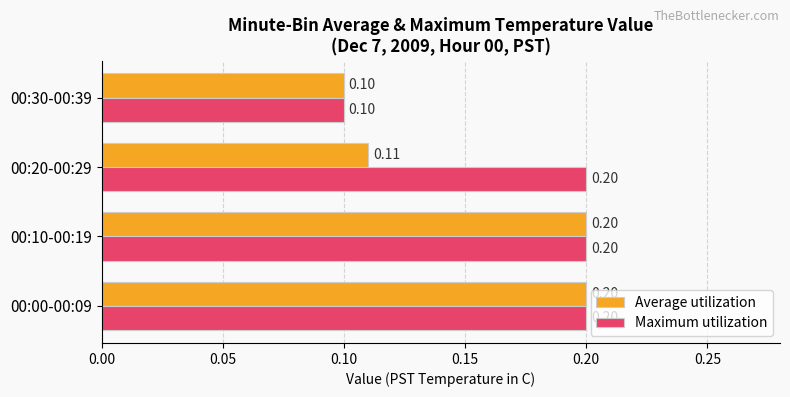

Which series has the largest total across all categories?

Maximum utilization